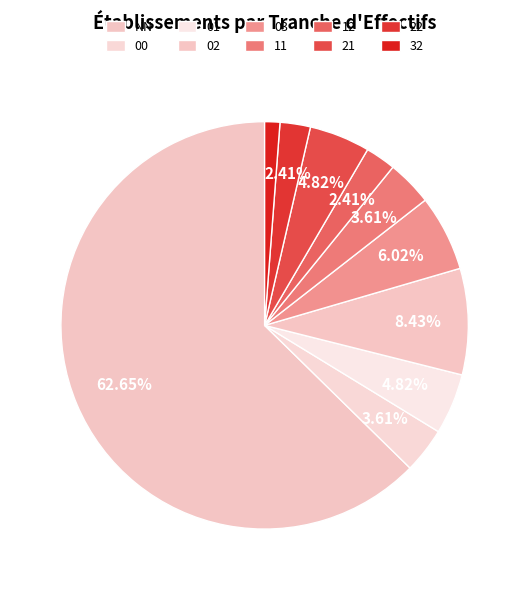

What is the ratio of the value at 12 to the value at 21?

0.5